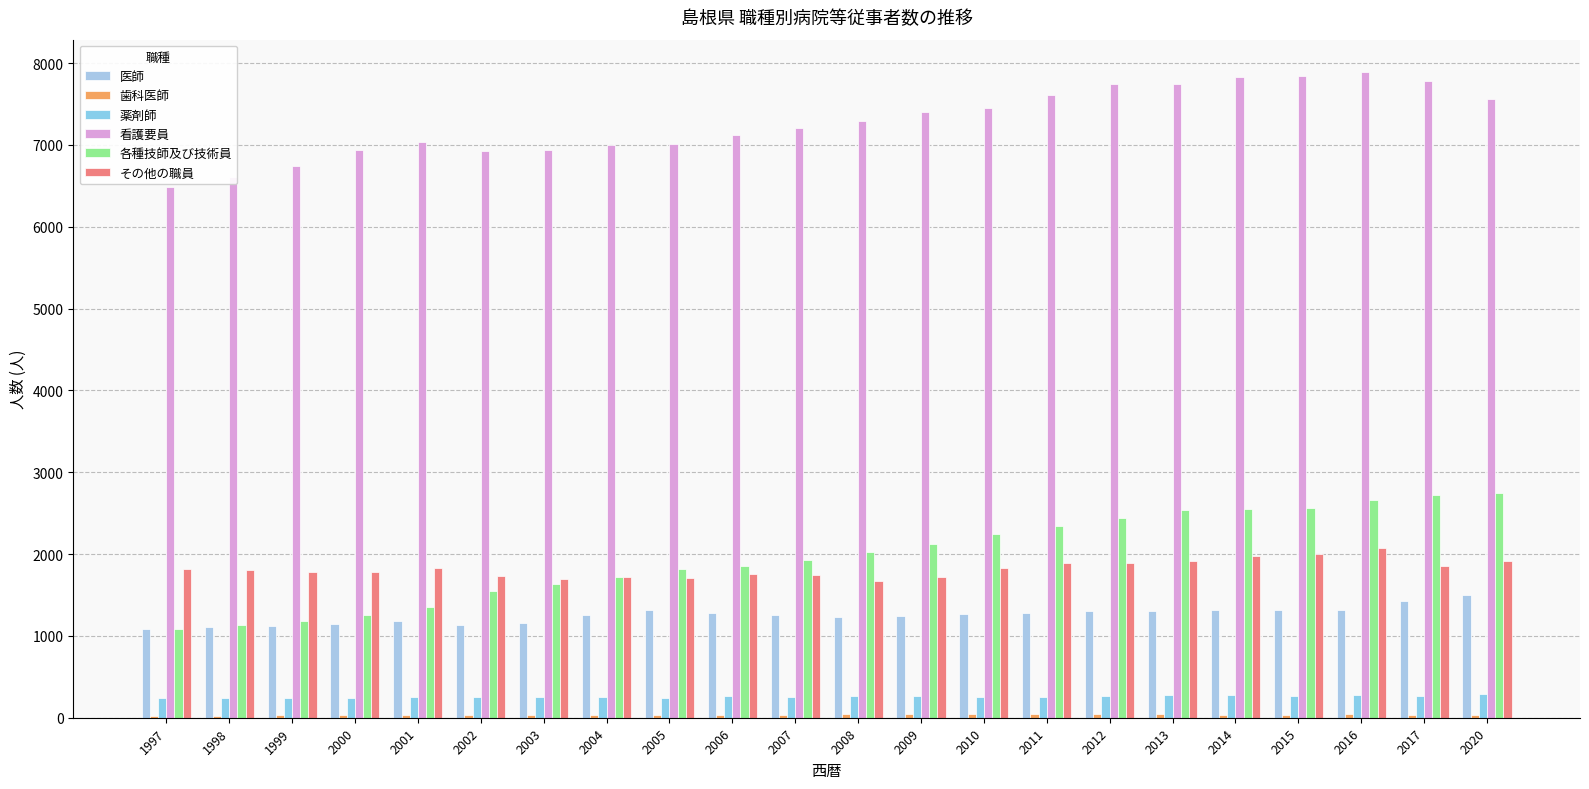

How many groups of bars are there?

22